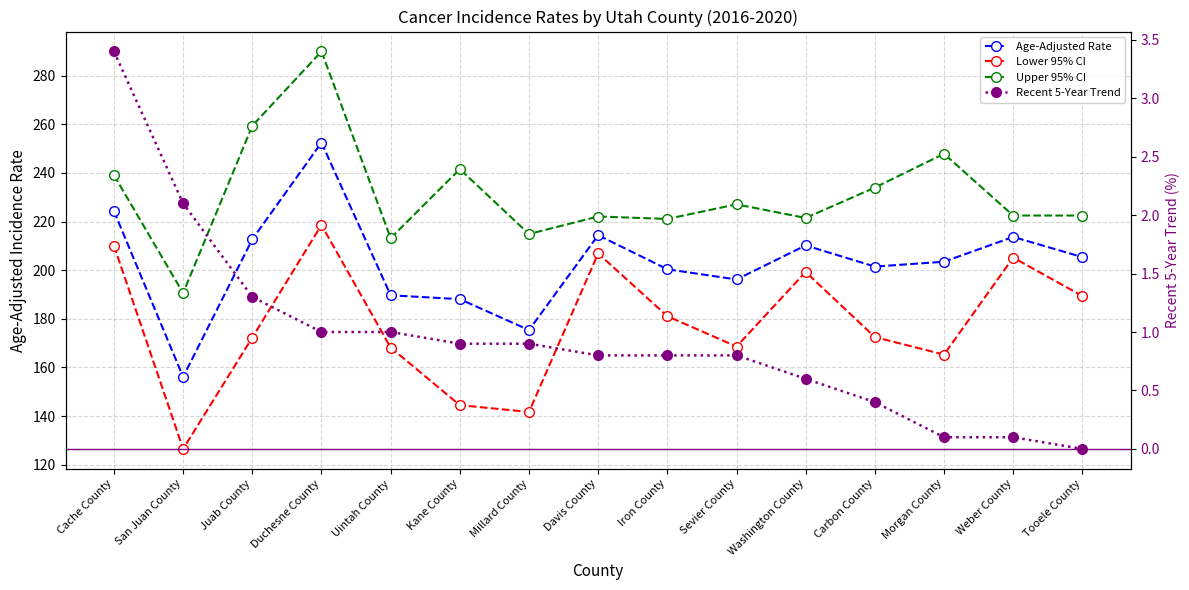

Between Millard County and Cache County, which is larger?

Cache County